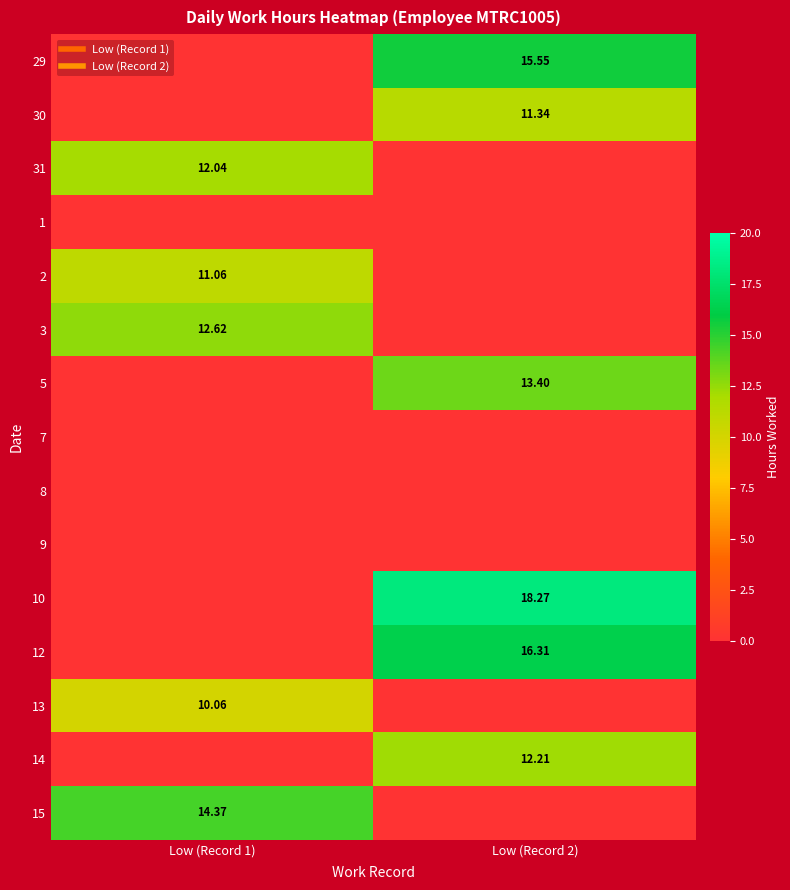

What is the total value across all series at Low (Record 1)?

60.1